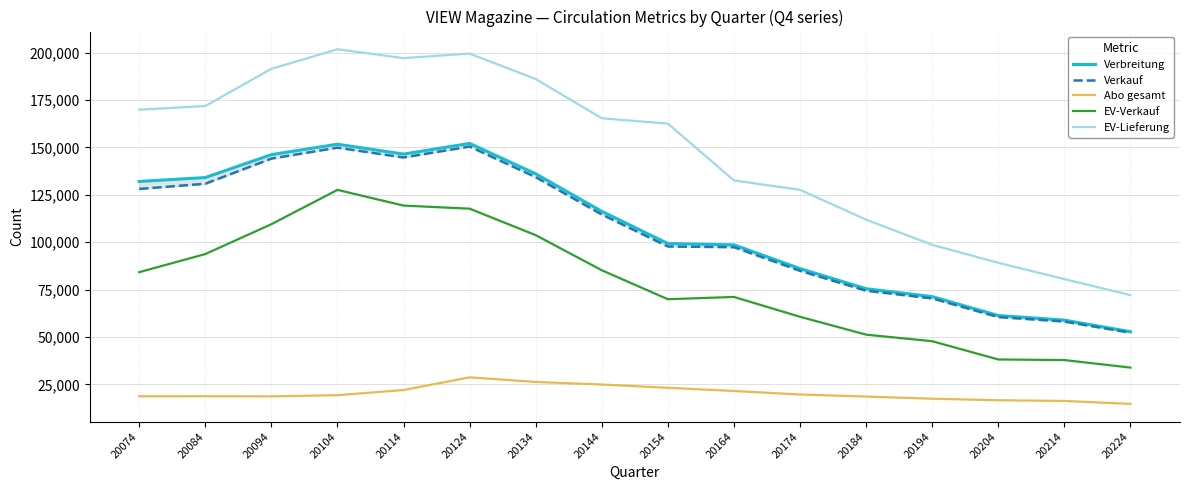

How many categories are shown in the chart?

16